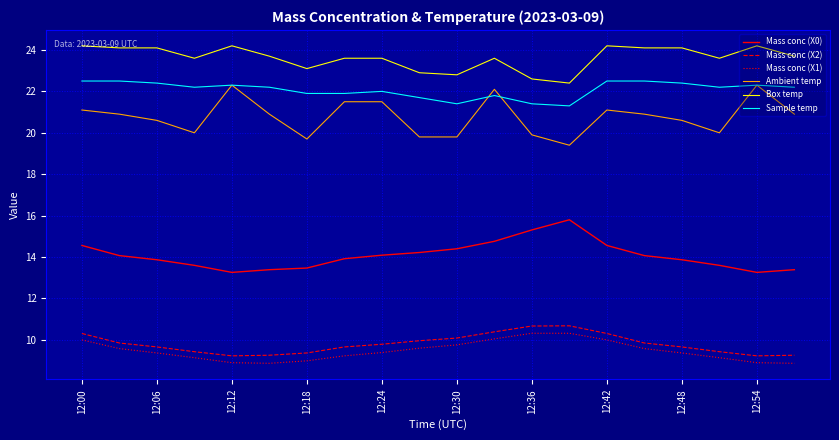

Which series has the largest total across all categories?

Box temp